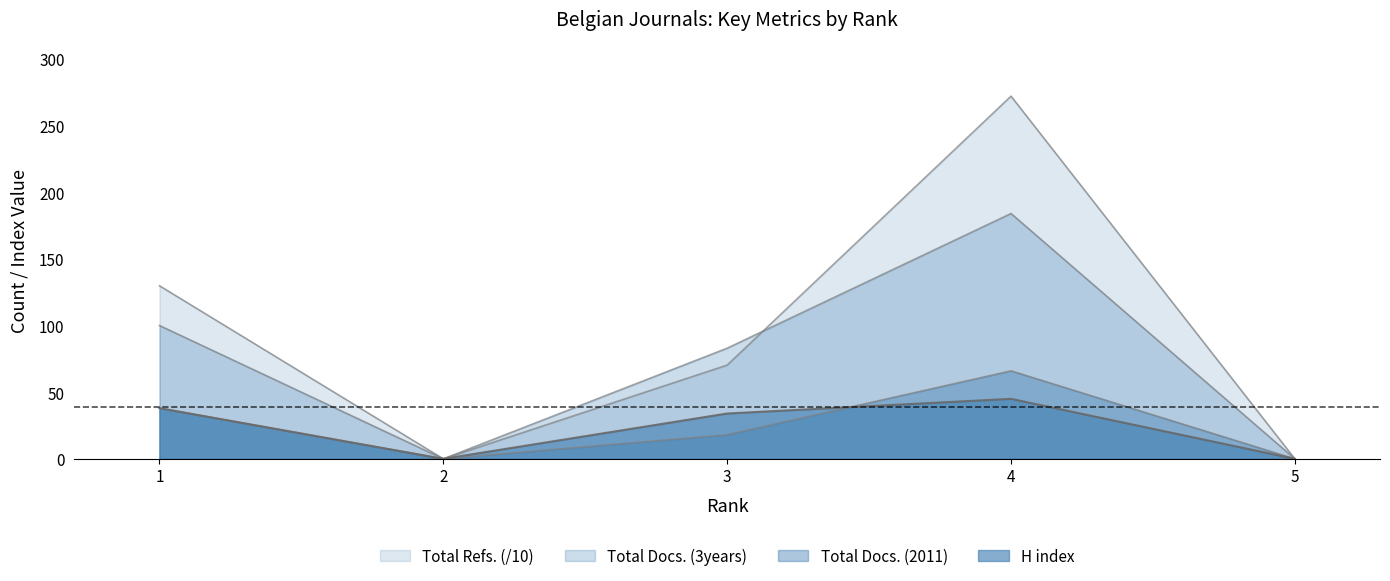

Between which two adjacent categories do H index and Total Docs. (2011) first intersect?

3 and 4